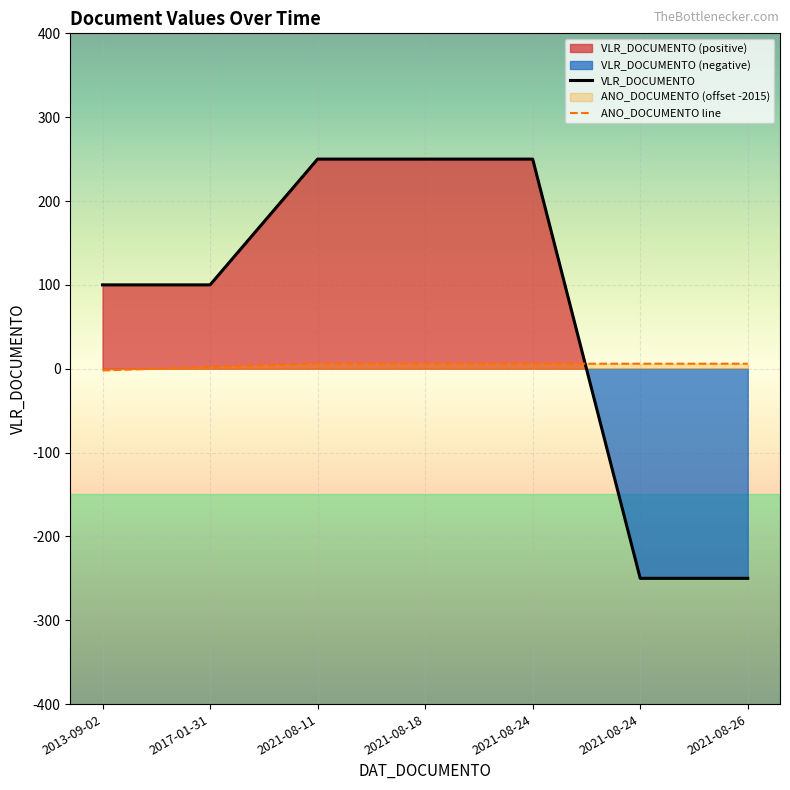

How many categories are shown in the chart?

7